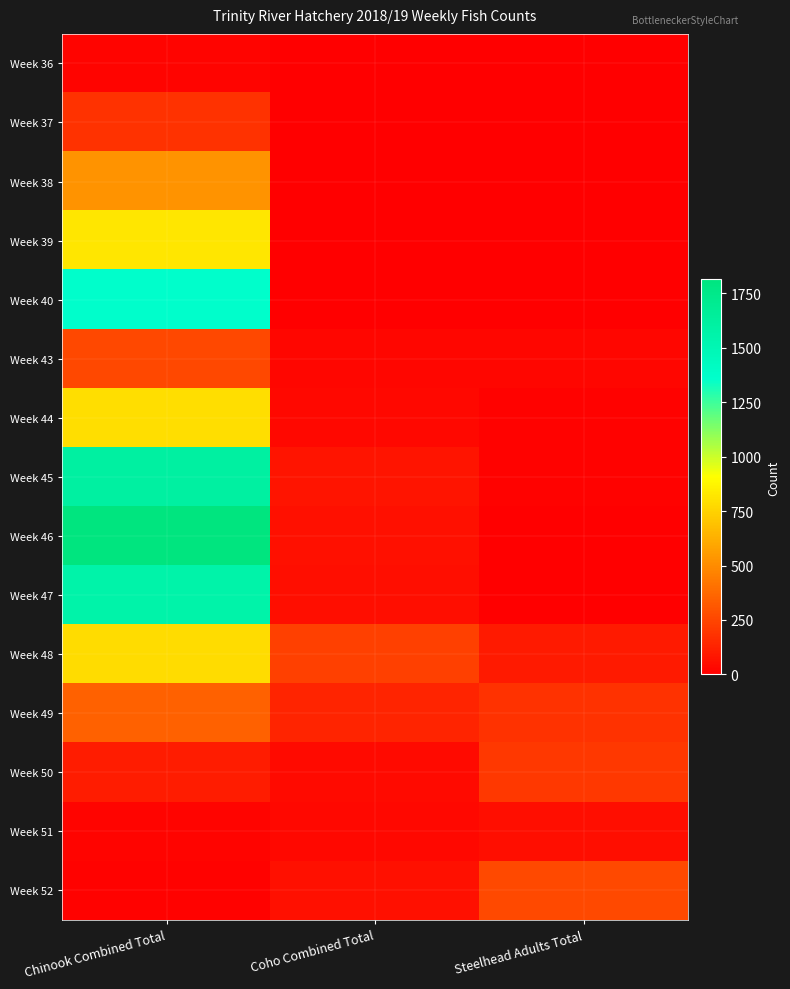

At how many categories does at least one series exceed 474?

1